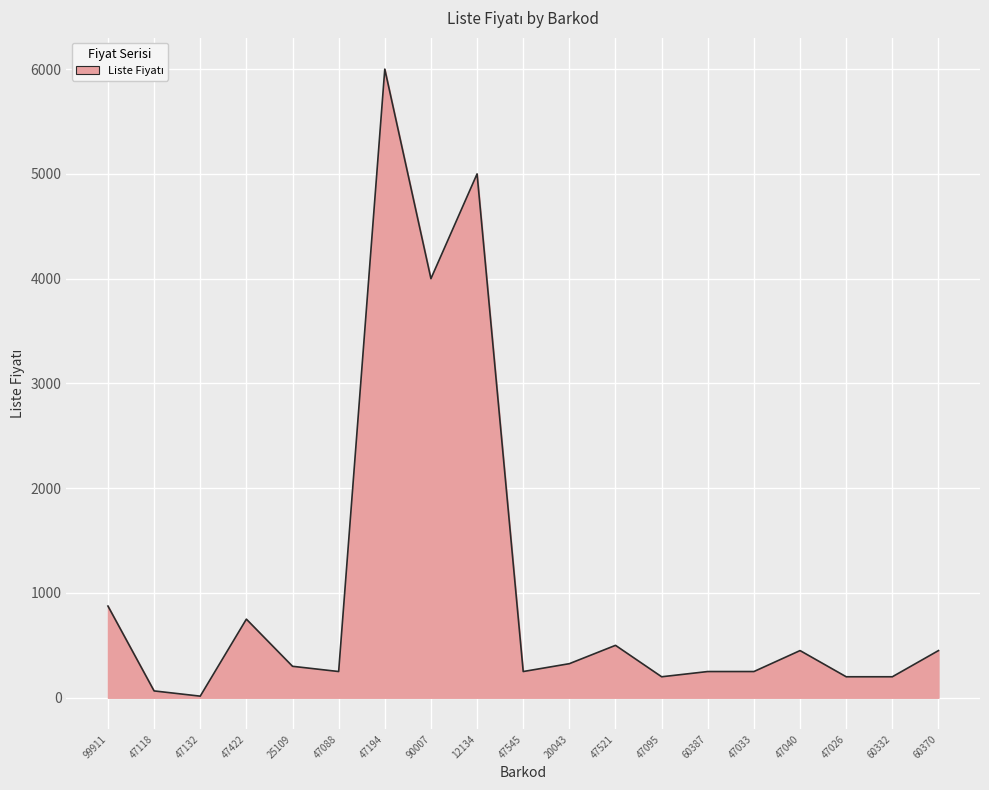

Is it true that the value at 47026 is 200?

True